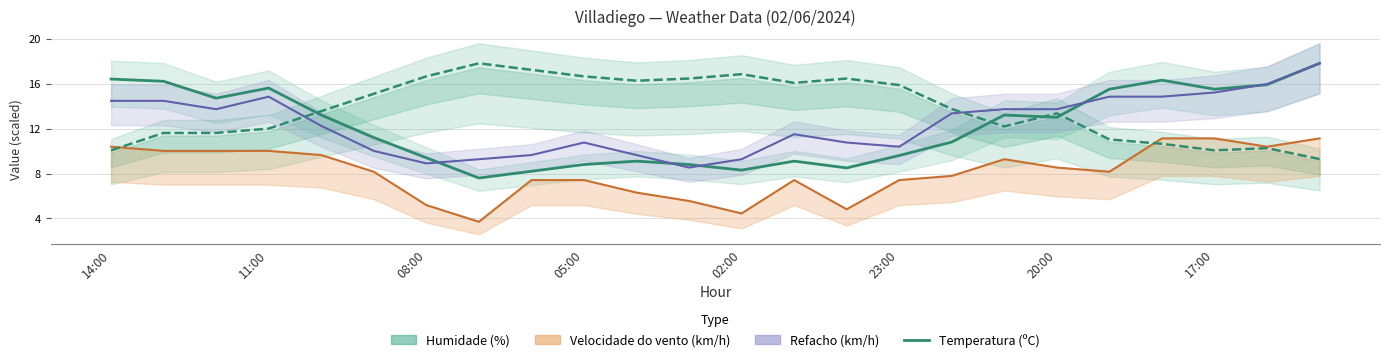

How many interior local valleys does the Refacho (km/h) series have?

4